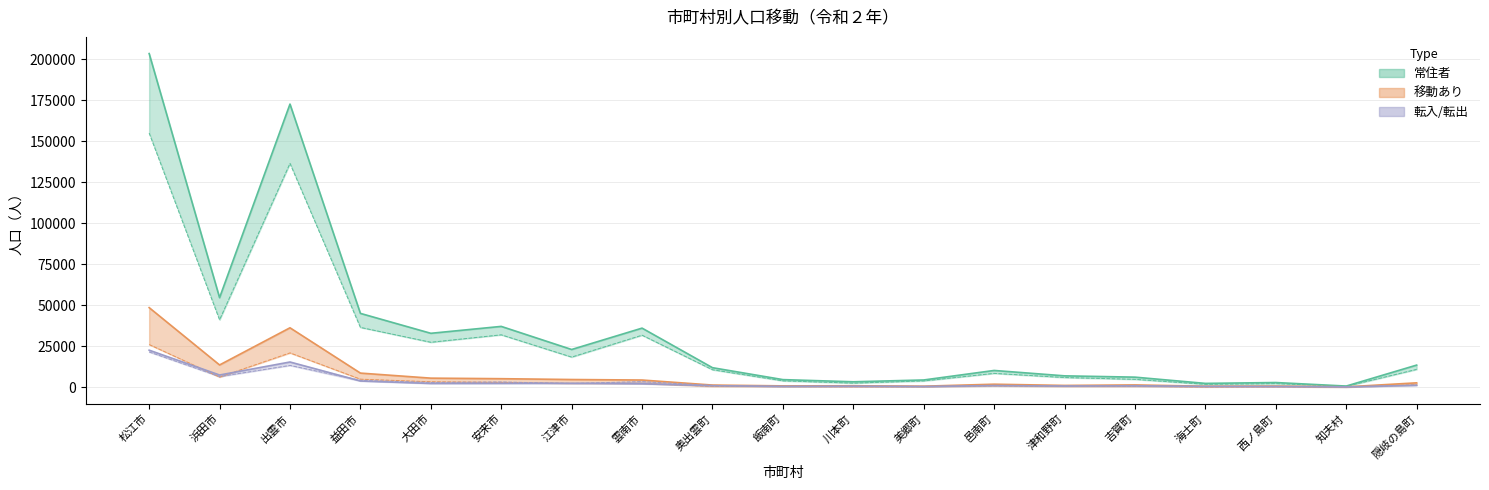

At which label is 転出 closest to 10767?

出雲市